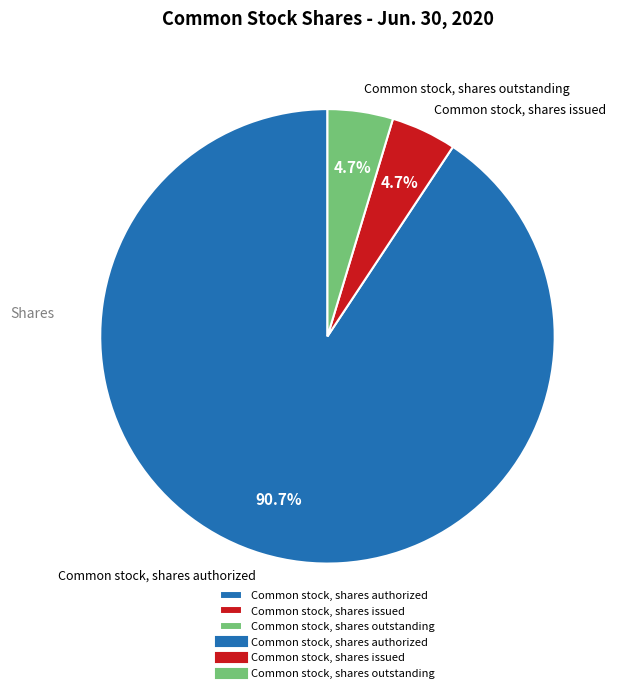

Is there a majority slice in this chart?

Yes